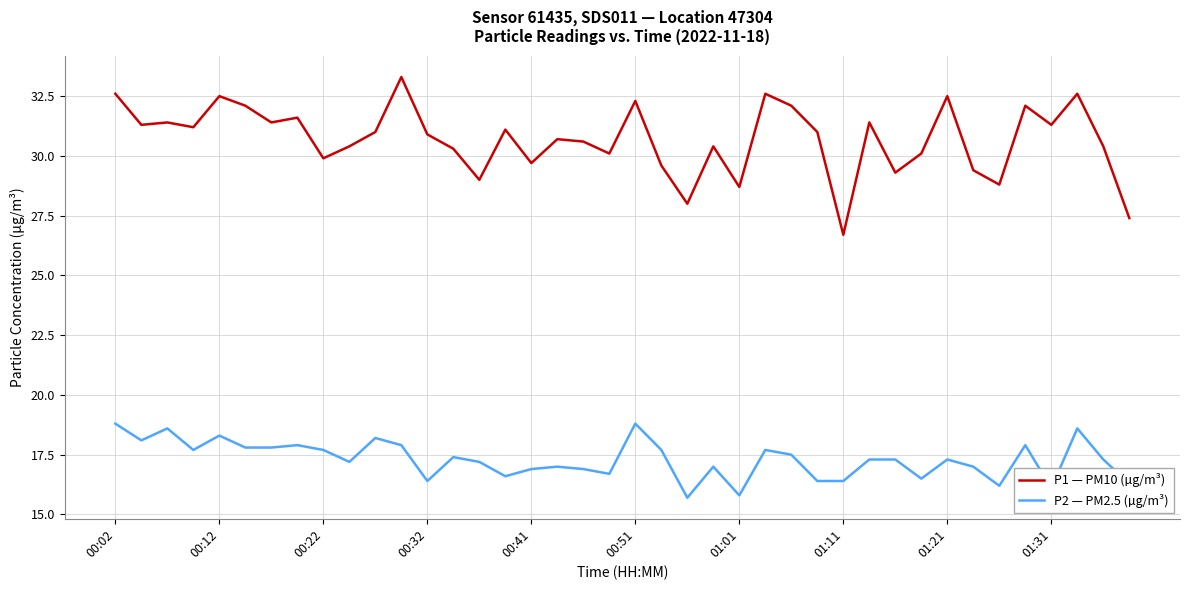

Which series has the largest total across all categories?

P1 — PM10 (µg/m³)